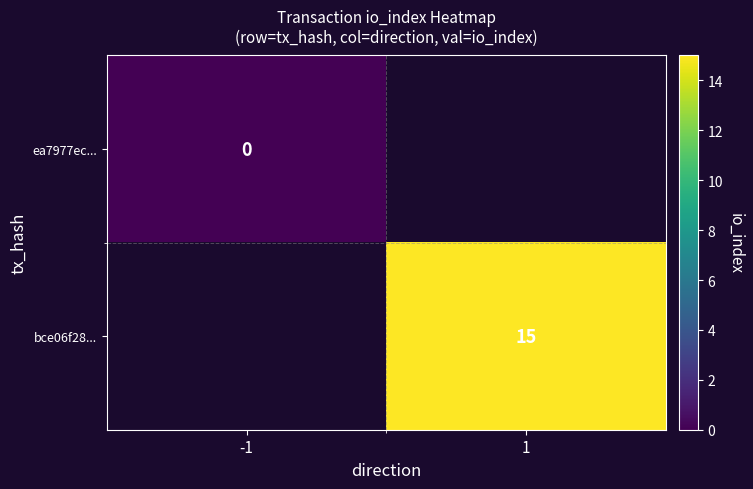

Is the value of ea7977ec... at -1 greater than the value of bce06f28... at 1?

No